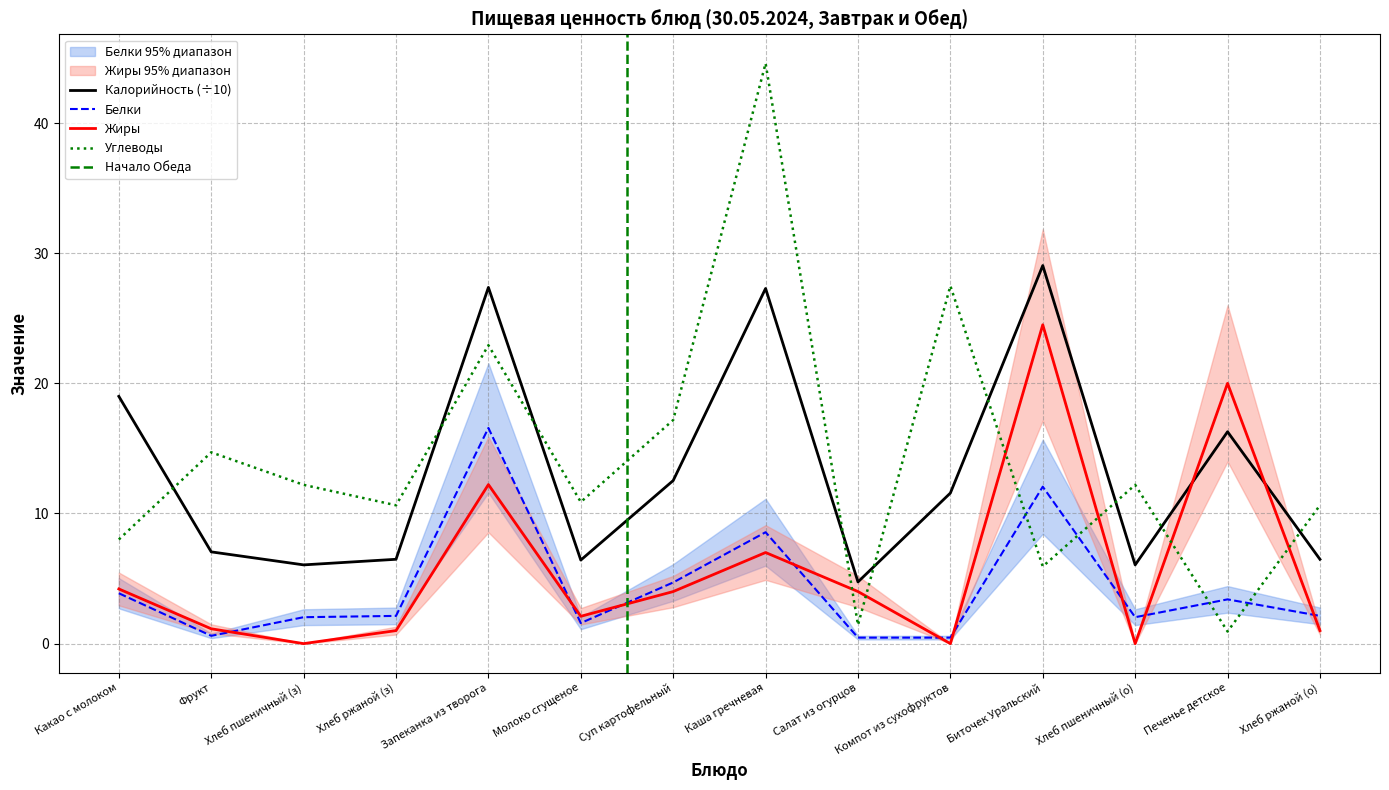

Which series has the largest range (max minus min)?

Углеводы